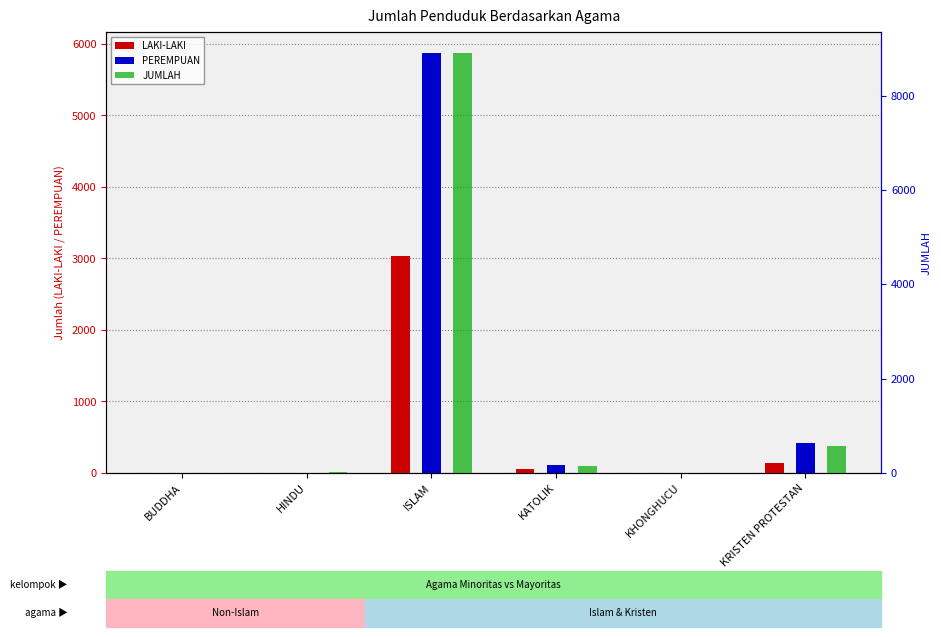

Rank the categories by LAKI-LAKI value from highest to lowest.

ISLAM, KRISTEN PROTESTAN, KATOLIK, HINDU, BUDDHA, KHONGHUCU